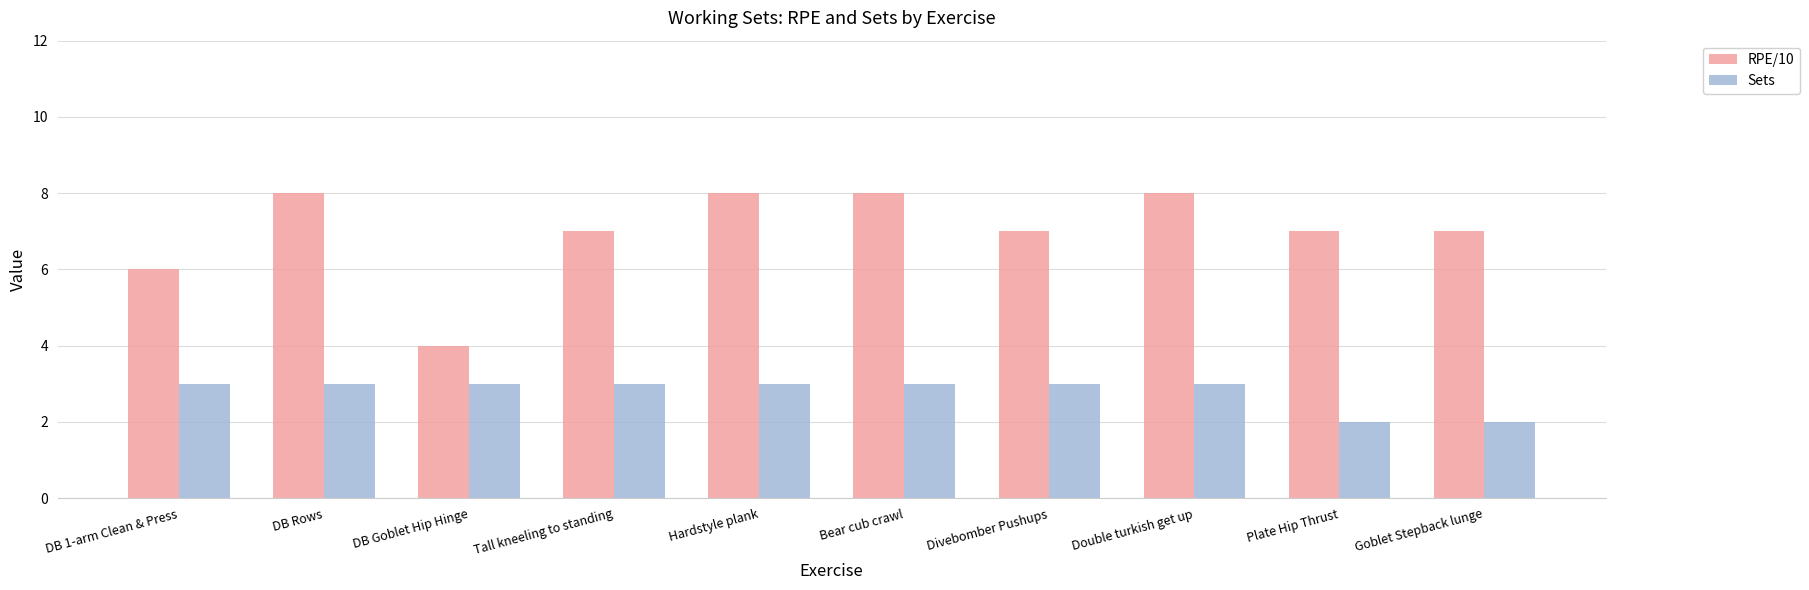

Reading right to left, list all the values displayed in this chart.

RPE/10: Goblet Stepback lunge=7	Plate Hip Thrust=7	Double turkish get up=8	Divebomber Pushups=7	Bear cub crawl=8	Hardstyle plank=8	Tall kneeling to standing=7	DB Goblet Hip Hinge=4	DB Rows=8	DB 1-arm Clean & Press=6
Sets: Goblet Stepback lunge=2	Plate Hip Thrust=2	Double turkish get up=3	Divebomber Pushups=3	Bear cub crawl=3	Hardstyle plank=3	Tall kneeling to standing=3	DB Goblet Hip Hinge=3	DB Rows=3	DB 1-arm Clean & Press=3